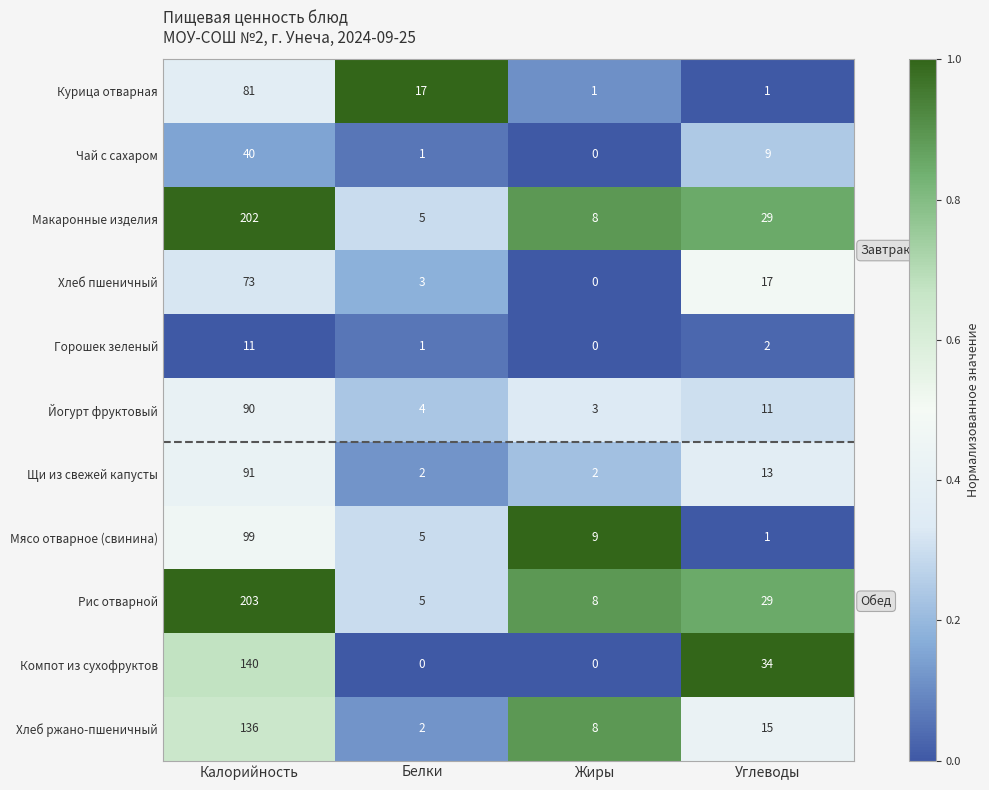

Is it true that Макаронные изделия equals 14 at Жиры?

False